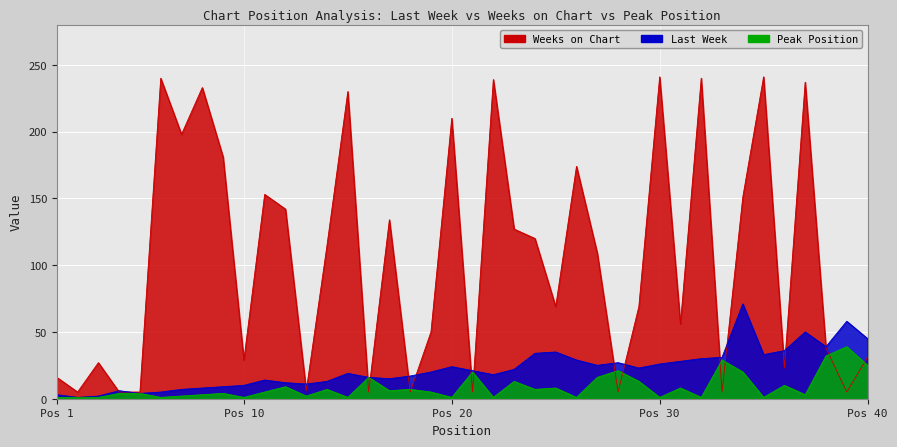

What are all the series names shown in the legend?

Last Week, Weeks on Chart, Peak Position